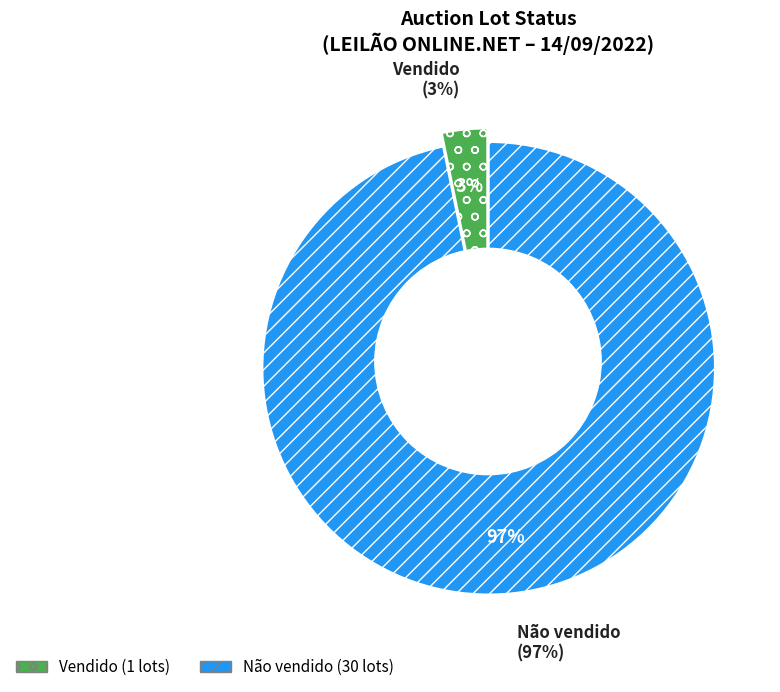

How many segments does this pie chart have?

2